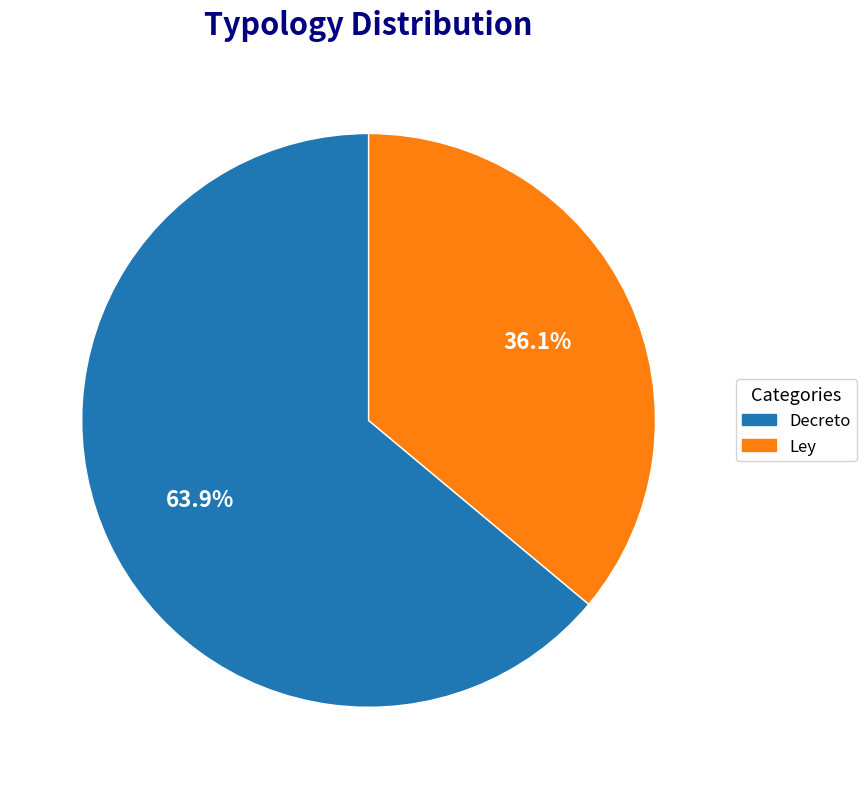

Between Decreto and Ley, which is larger?

Decreto